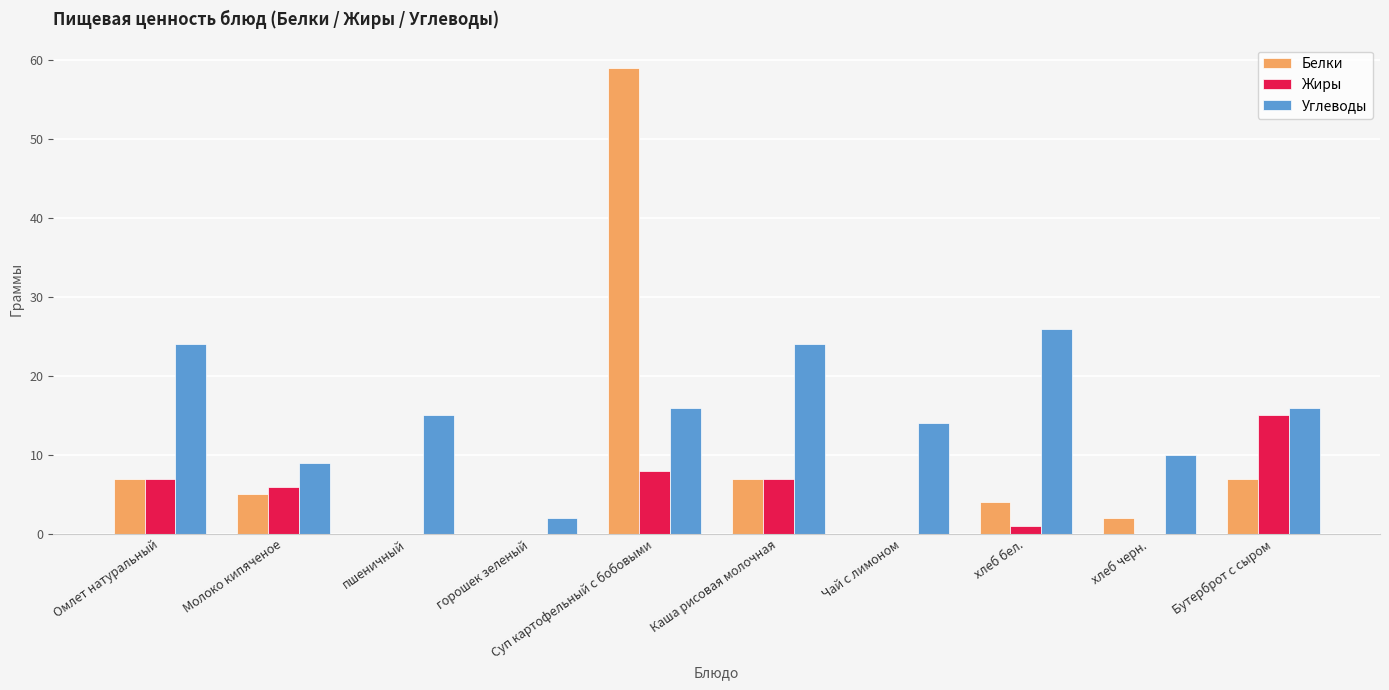

Which series changed the most between горошек зеленый and Бутерброт с сыром?

Жиры